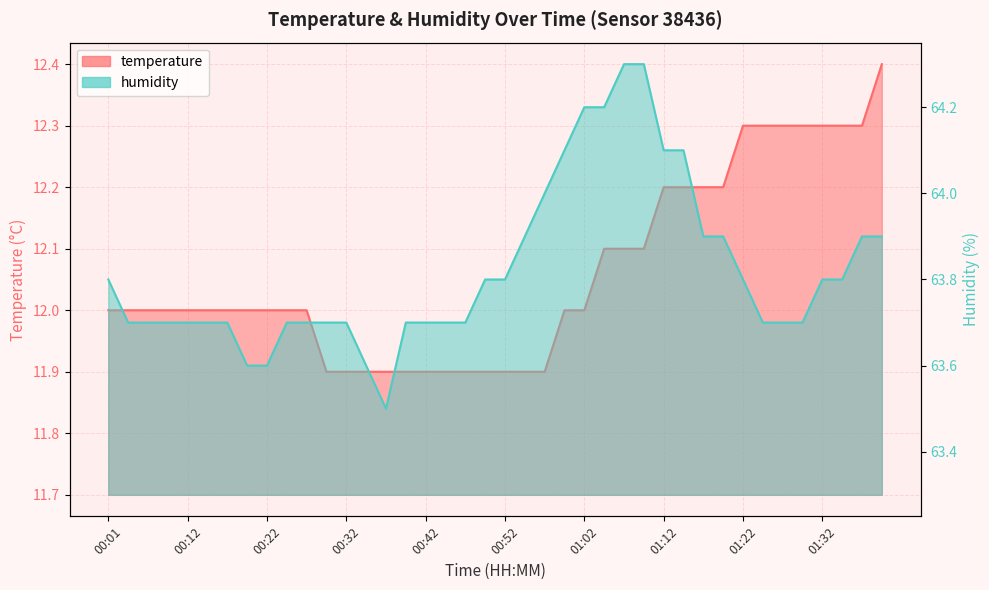

Which category has the lowest value across all series?

00:29